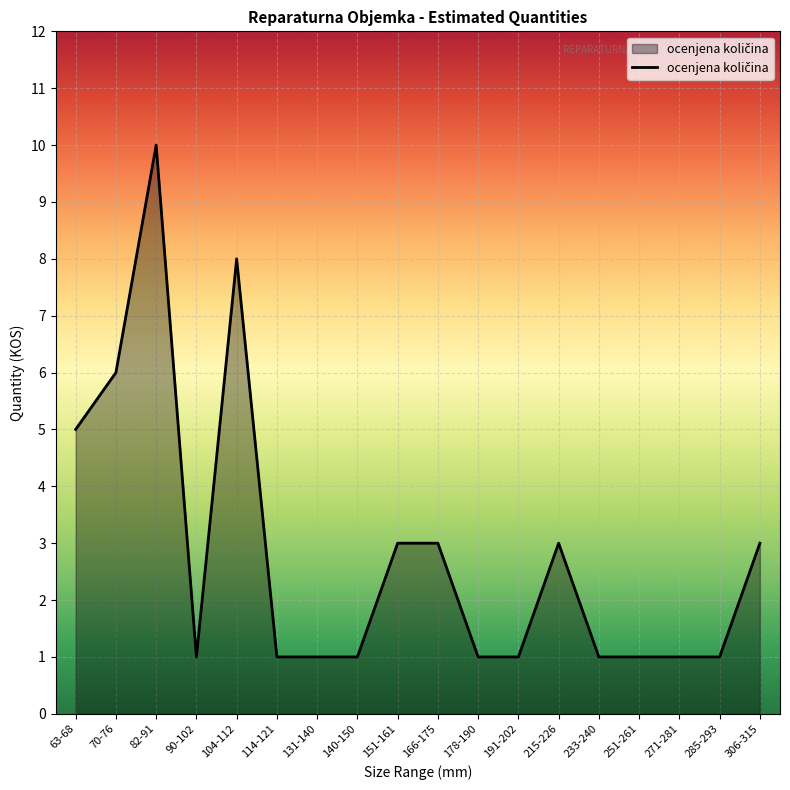

The chart shows a value of 6 at 70-76. True or false?

True